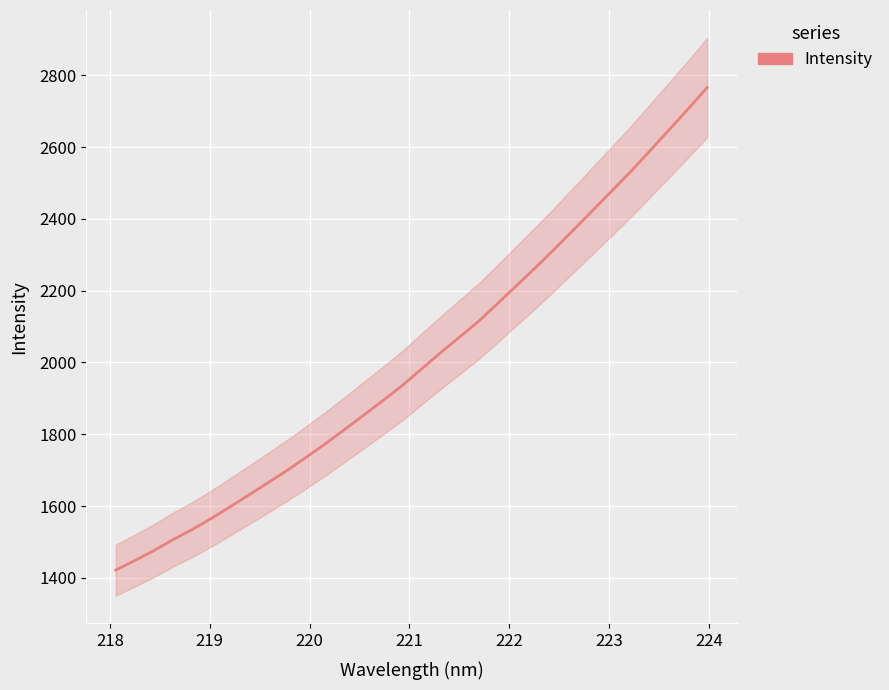

What is the value of the 17th point from the left?

1980.9